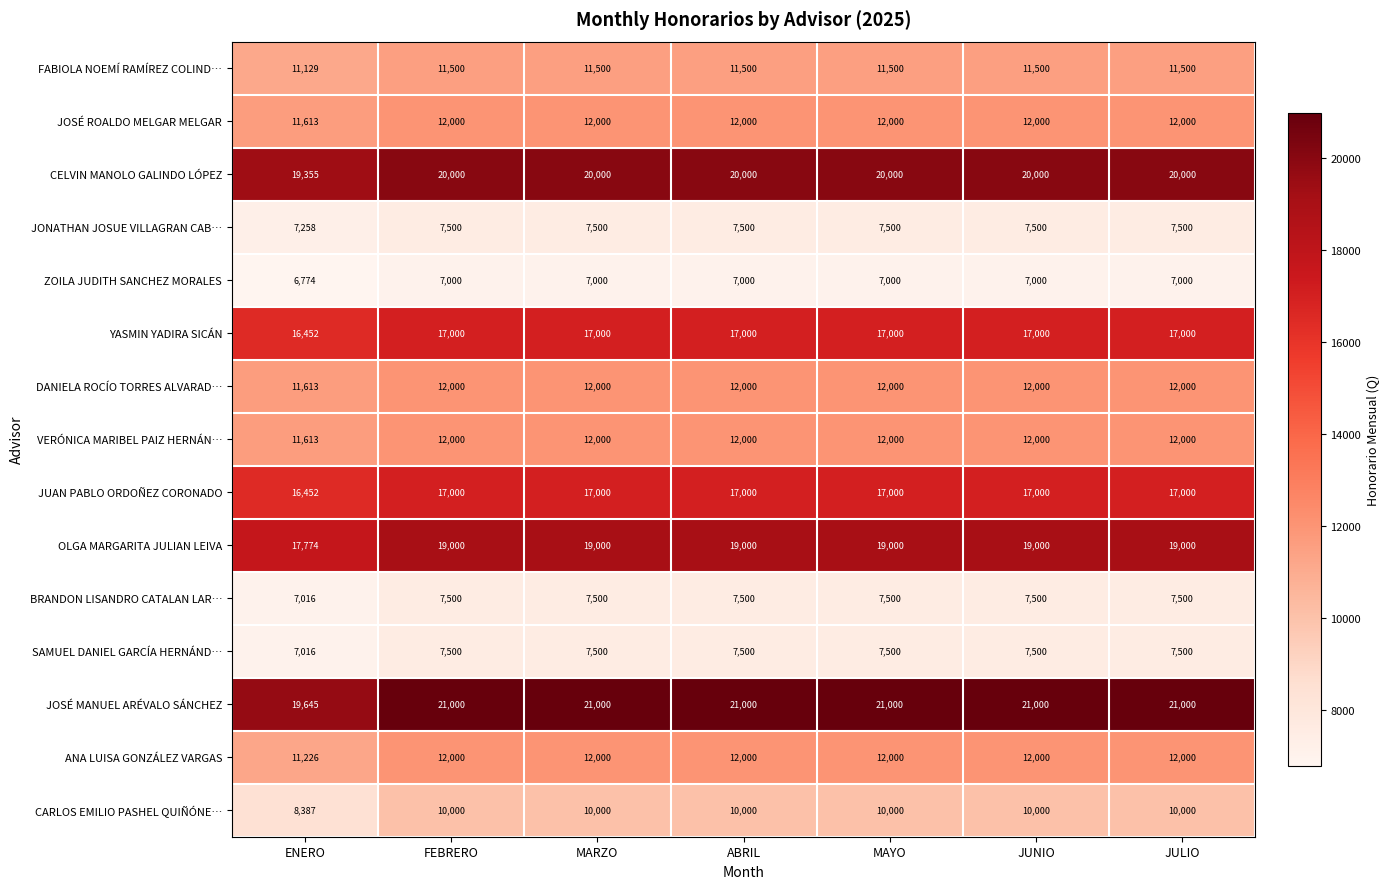

What is the average value of the SAMUEL DANIEL GARCÍA HERNÁND… series?

7431